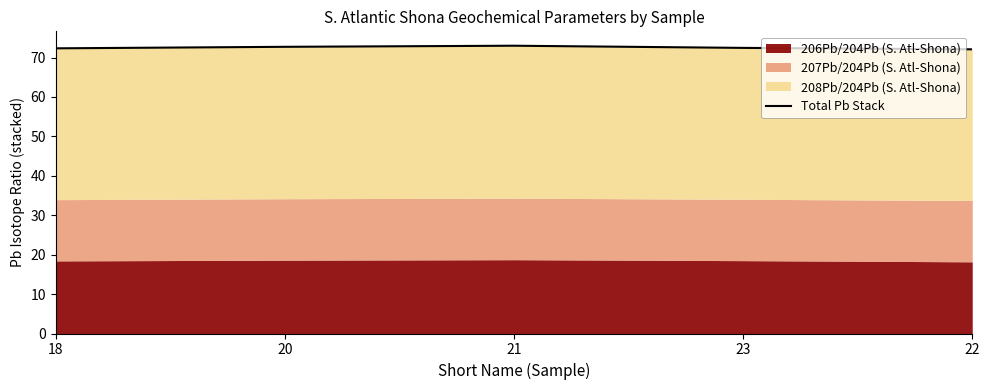

Rank the categories by value from highest to lowest.

21, 20, 23, 18, 22